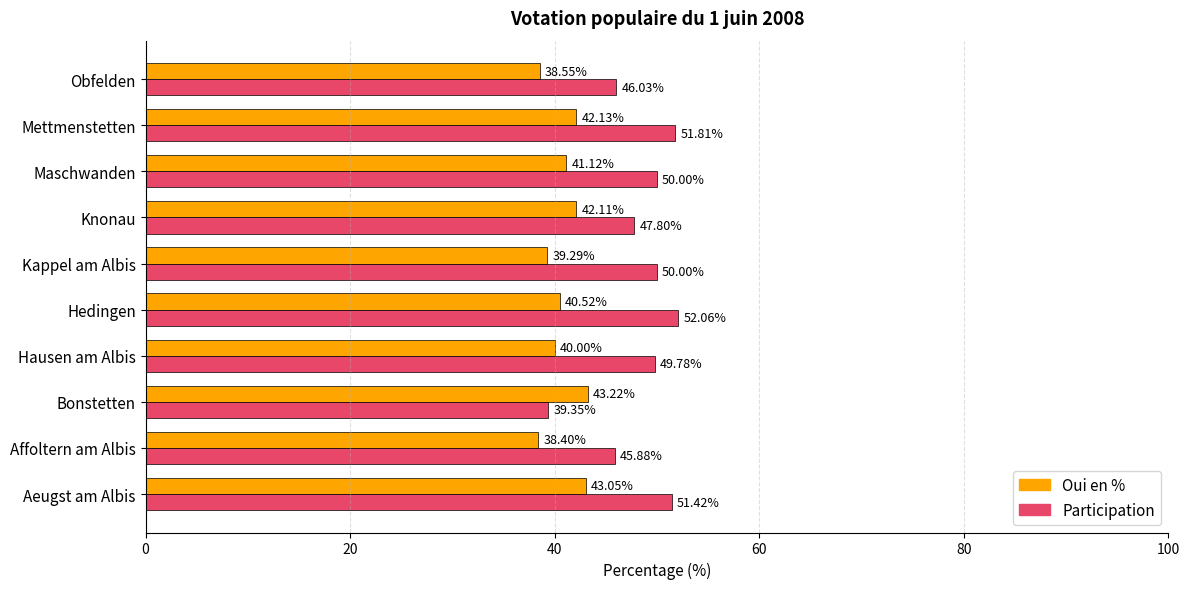

Which series has the largest total across all categories?

Participation